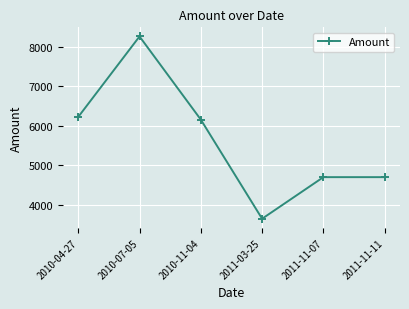

How many values exceed 6159?

3